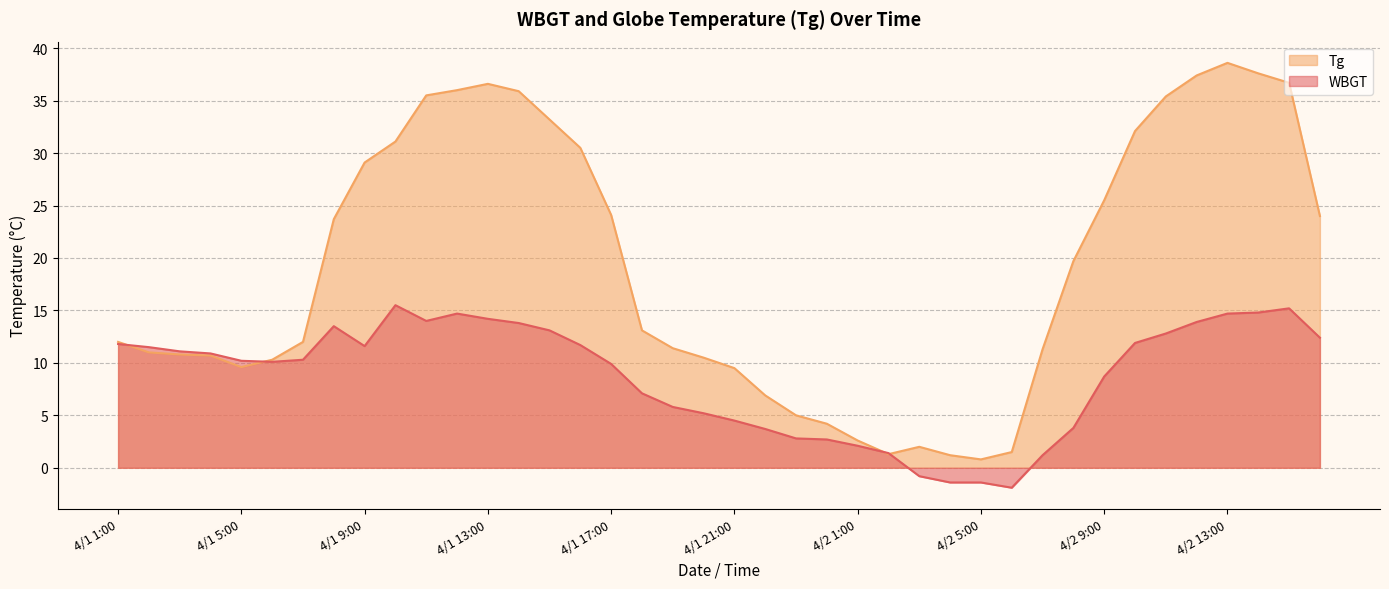

Rank the series by their average value, from lowest to highest.

WBGT, Tg